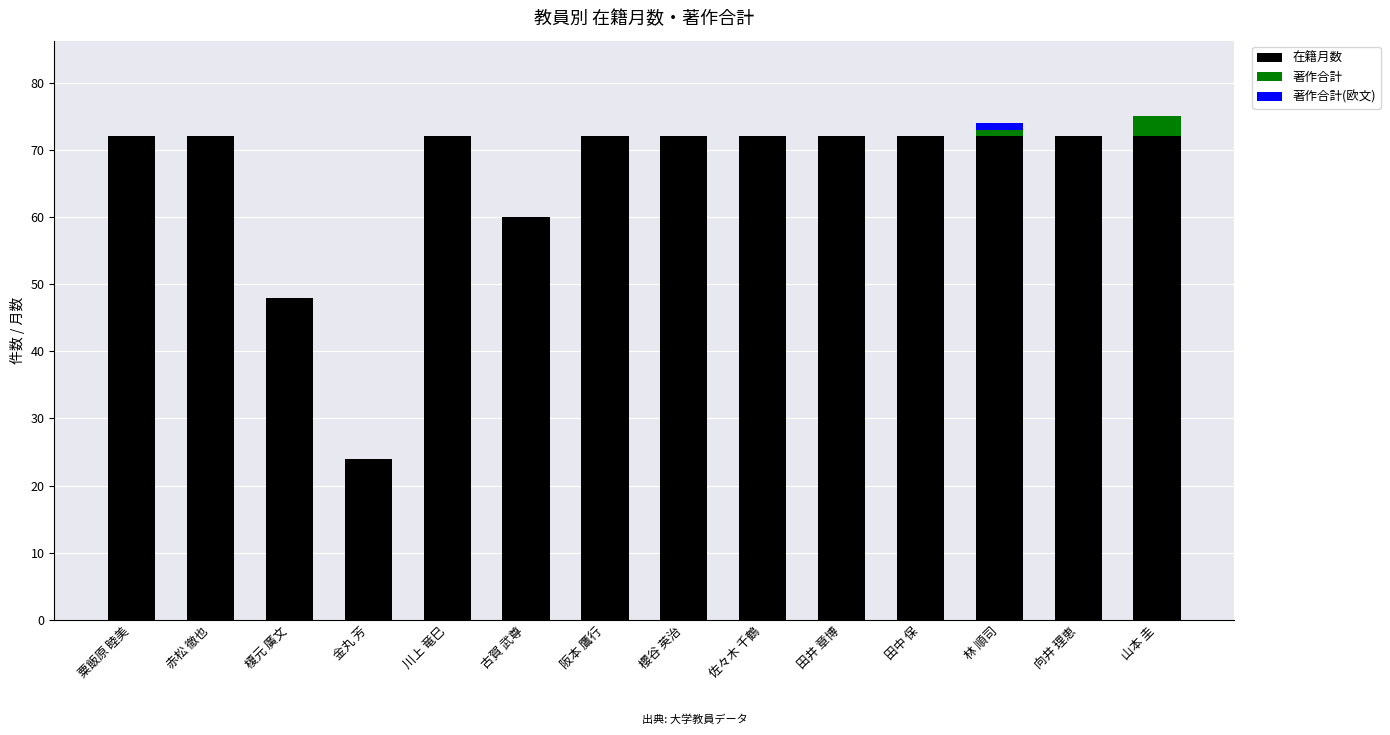

What is the sum of all 在籍月数 values?

924